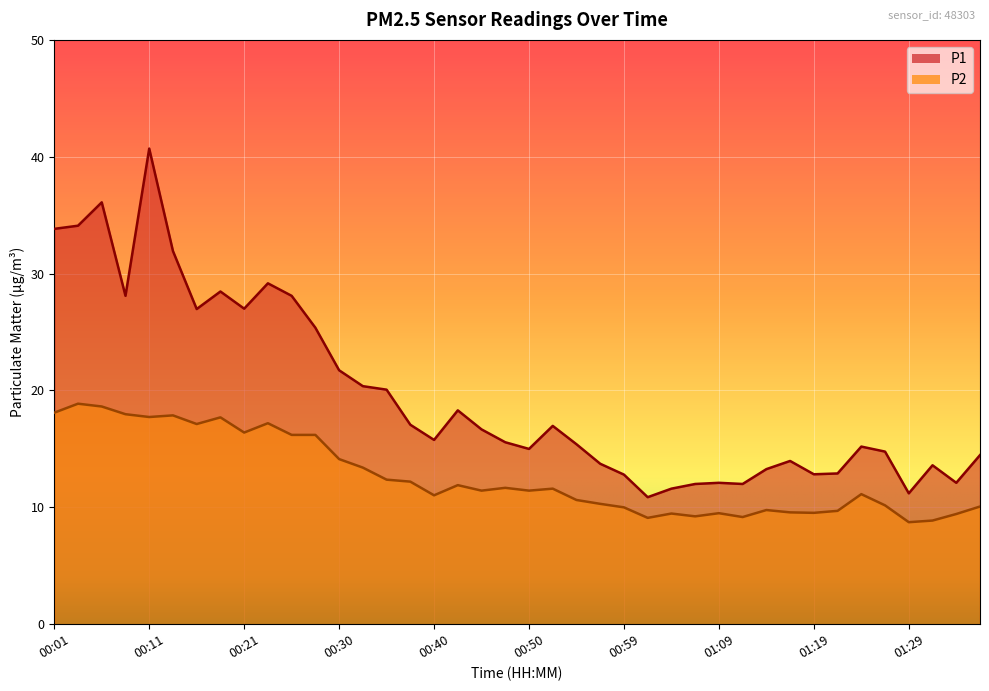

True or false: P1 and P2 cross at least once.

False